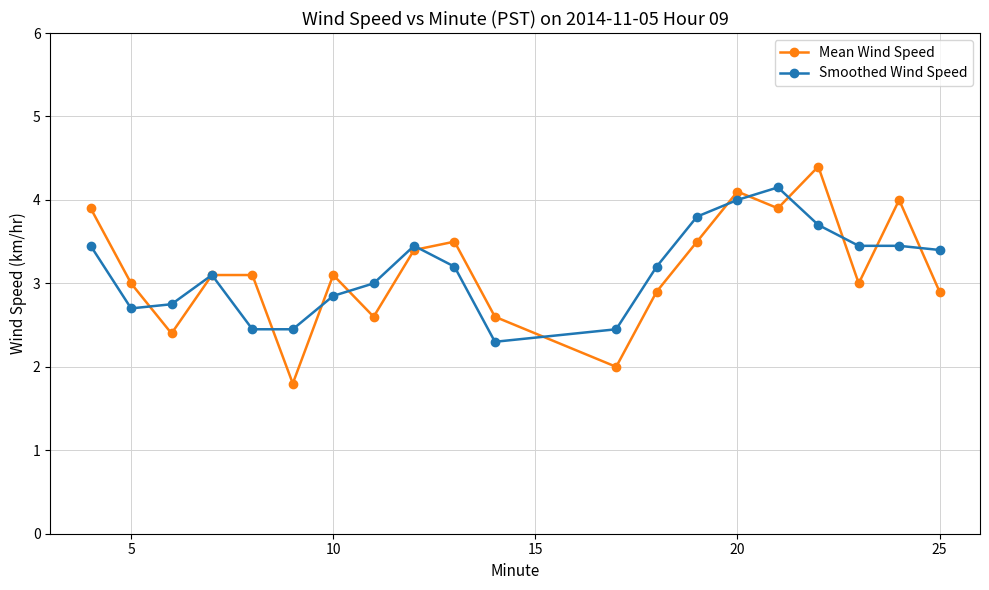

Which series has the widest spread of values?

Mean Wind Speed